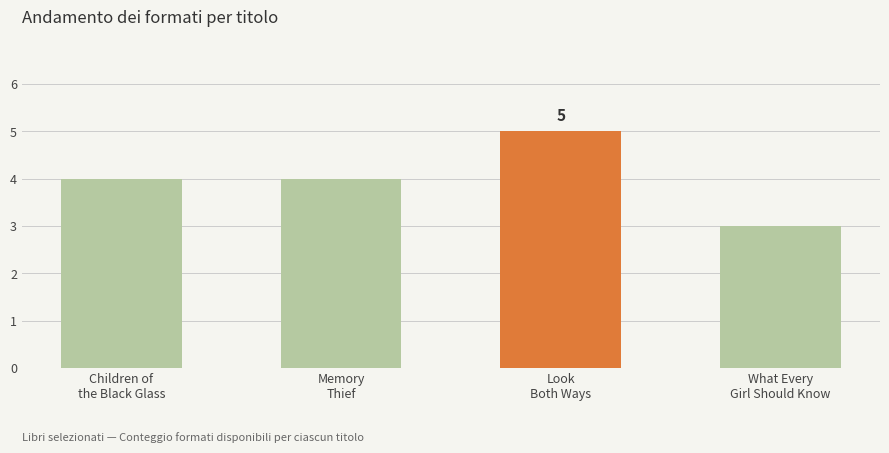

Which category has the highest value across all series?

Look
Both Ways